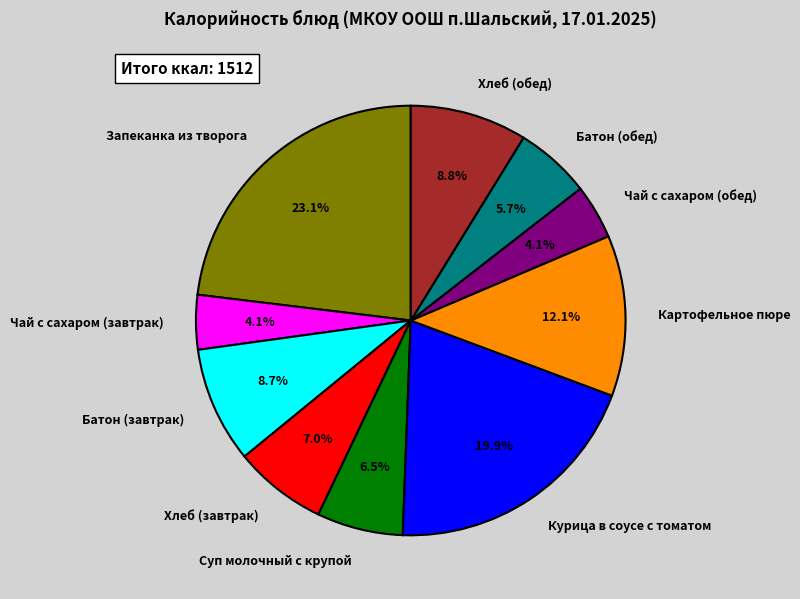

Is Чай с сахаром (обед) the majority of the pie?

No